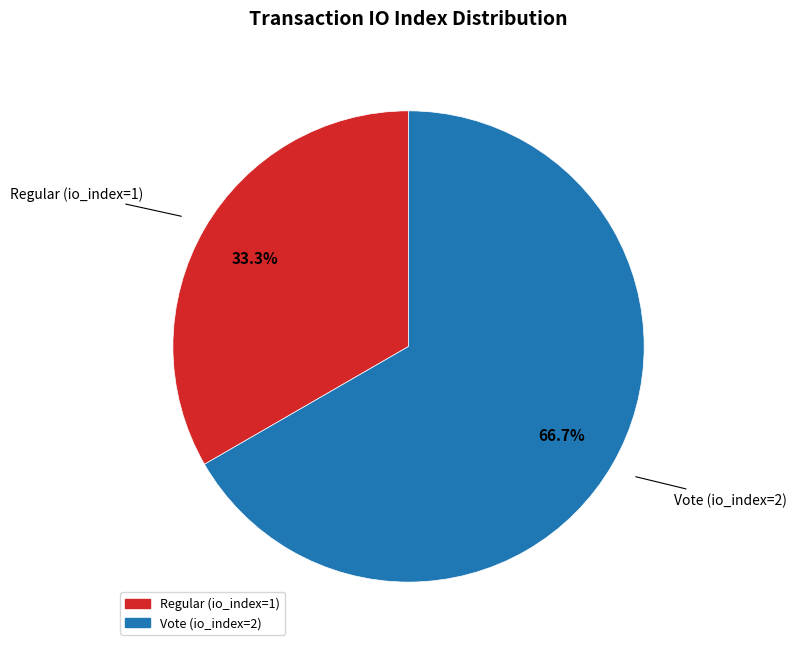

Which has a higher value, Regular (io_index=1) or Vote (io_index=2)?

Vote (io_index=2)